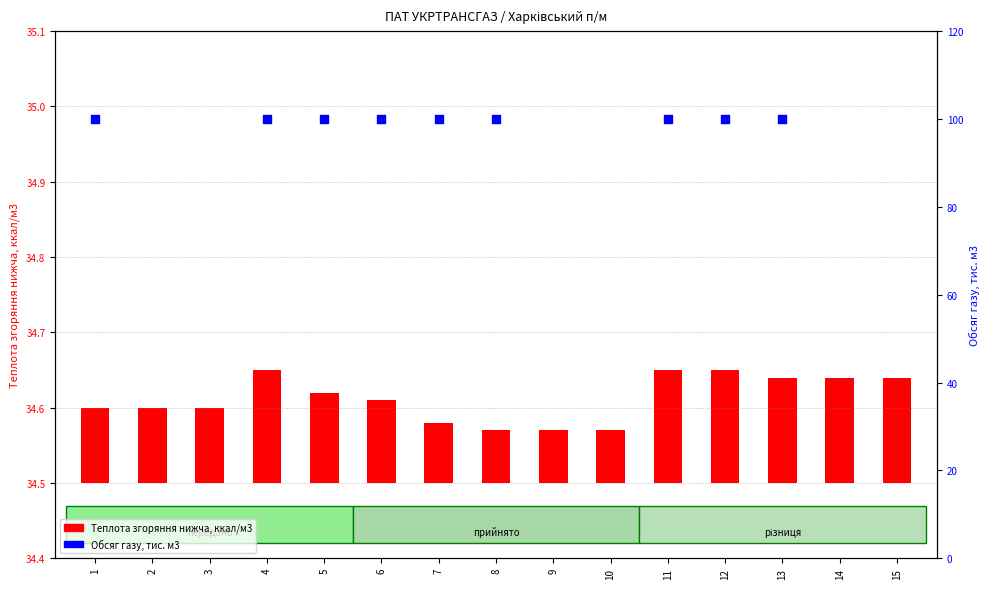

Between 11 and 12, which is larger?

11